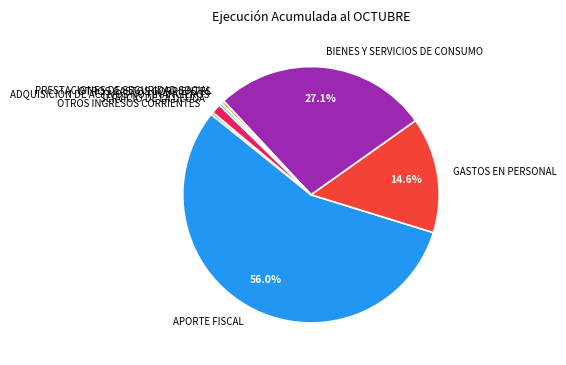

Which category has the biggest portion of the pie?

APORTE FISCAL